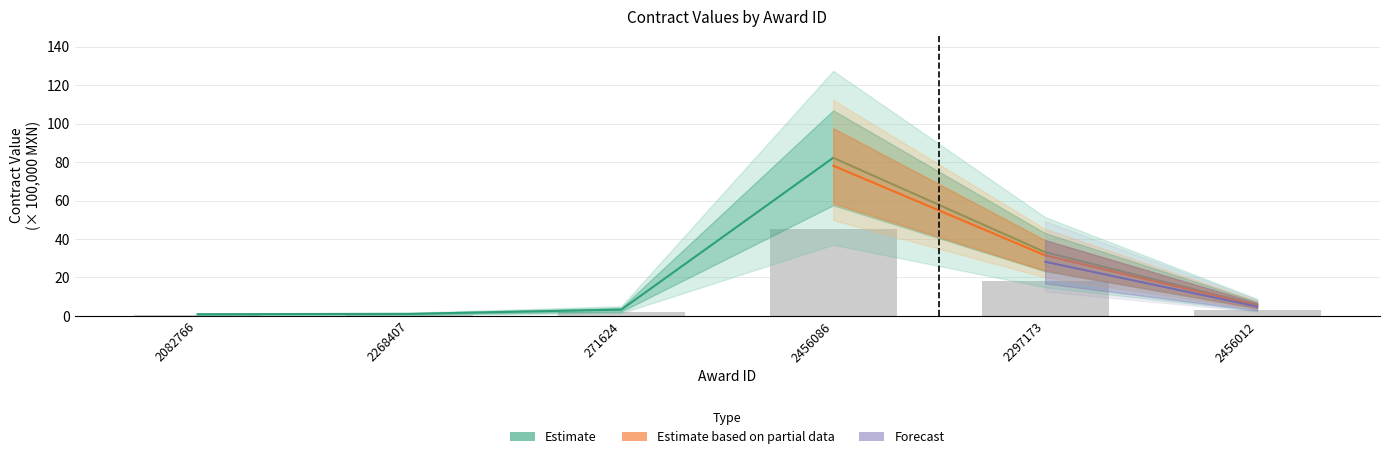

Reading left to right, transcribe all the data shown in this chart.

awards.value.amount: 2082766=0.9	2268407=1.1	271624=3.3	2456086=82.2	2297173=33.1	2456012=5.7
contracts.value.amount: 2082766=0.5	2268407=0.6	271624=1.8	2456086=45.2	2297173=18.2	2456012=3.1